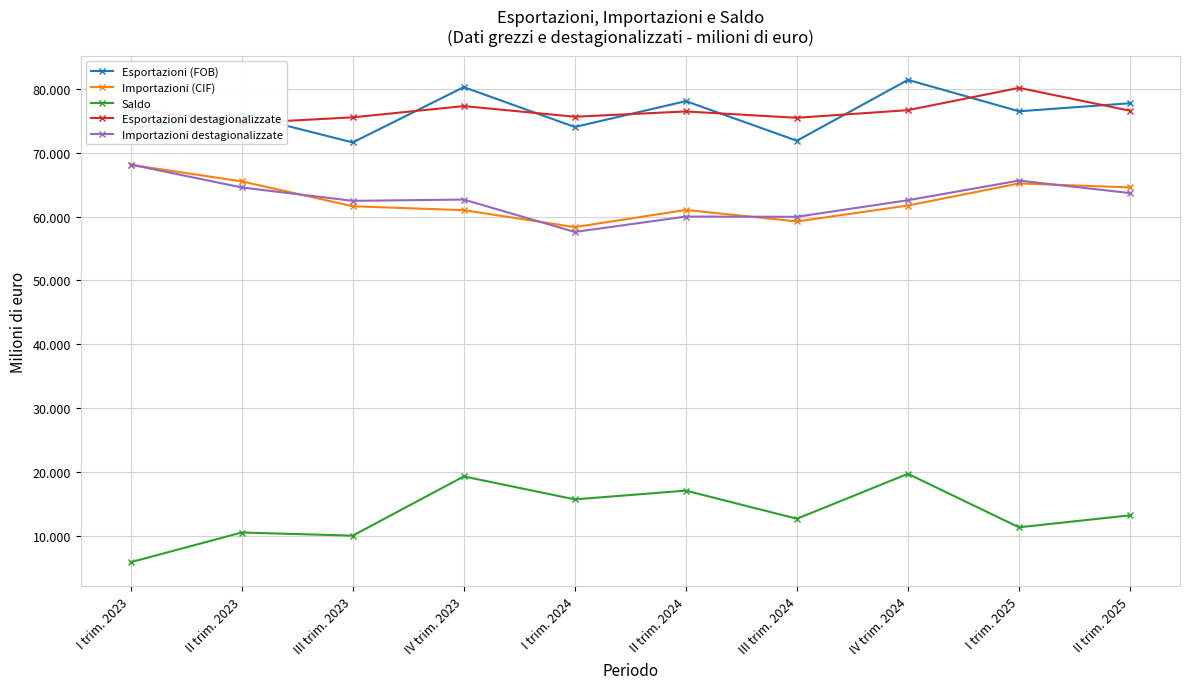

How many distinct data groups are displayed?

5